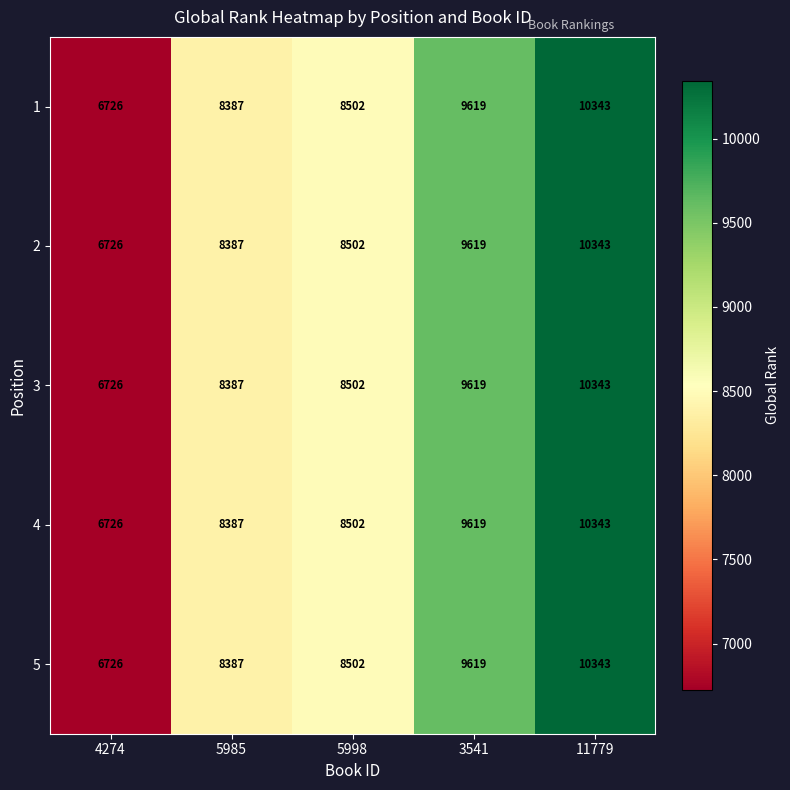

At which label does 4 reach its minimum?

4274